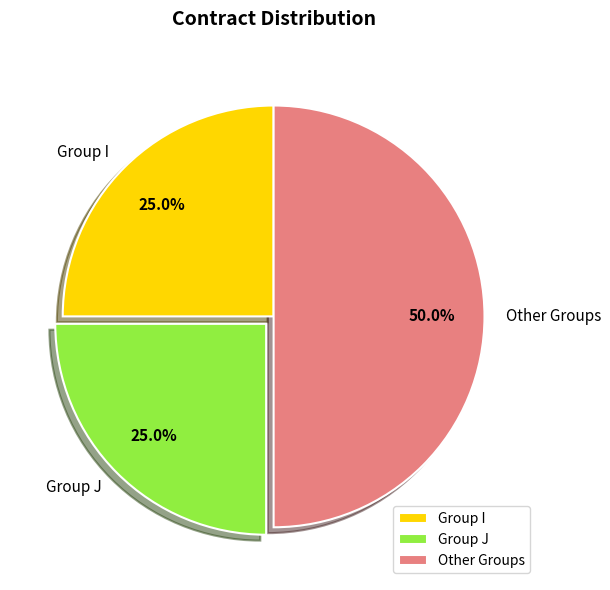

Which slice is the largest?

Other Groups